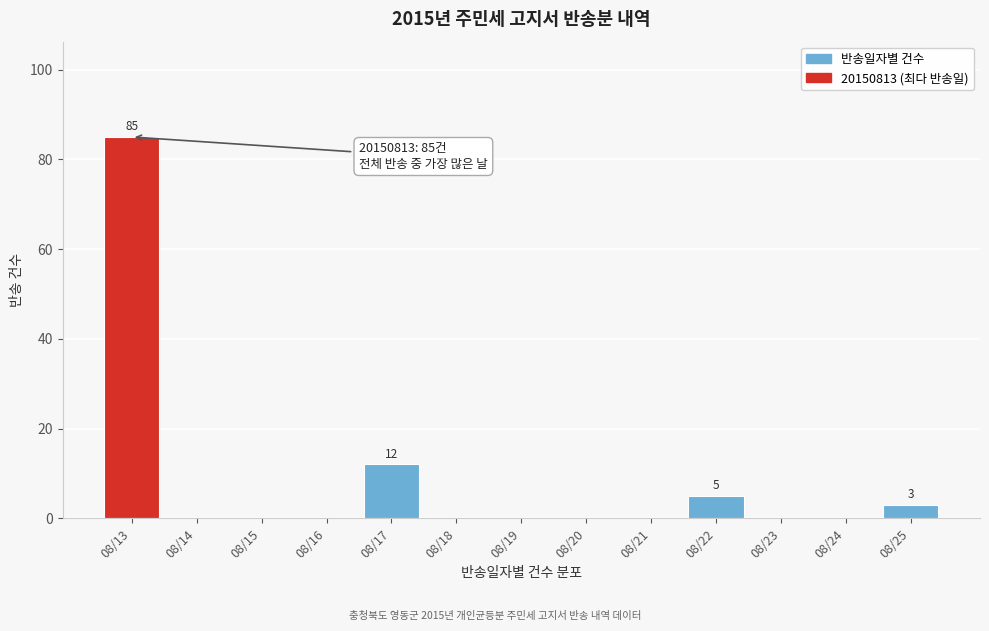

Reading right to left, extract all data points from this chart.

08/25=3	08/24=0	08/23=0	08/22=5	08/21=0	08/20=0	08/19=0	08/18=0	08/17=12	08/16=0	08/15=0	08/14=0	08/13=85